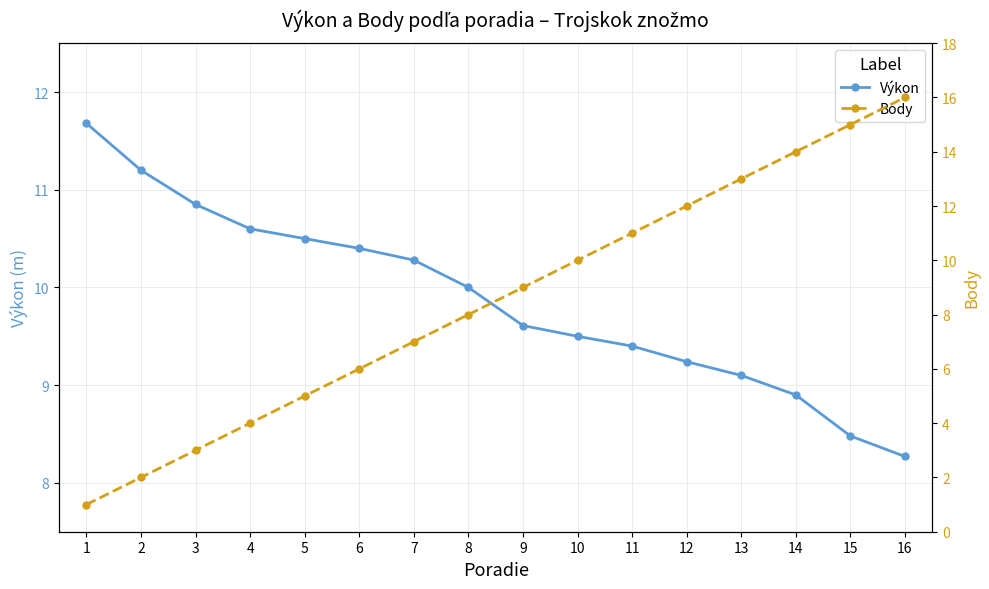

True or false: Body has a value of 14.8 at 10.

False